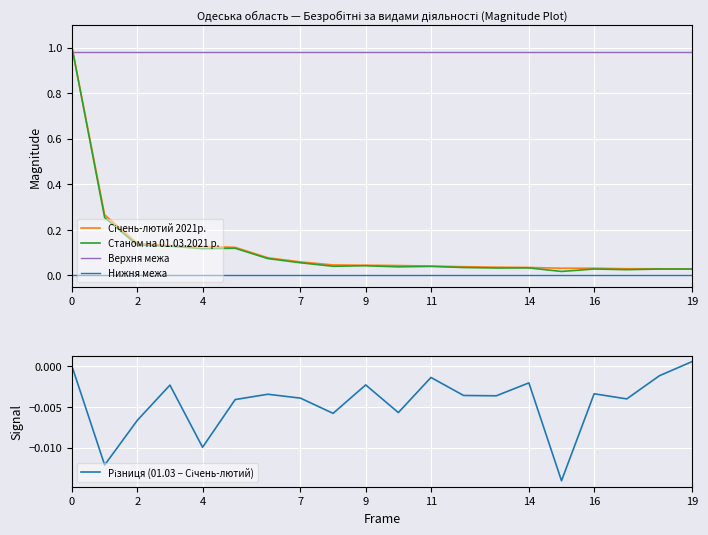

What is the label of the 9th point from the right?

11